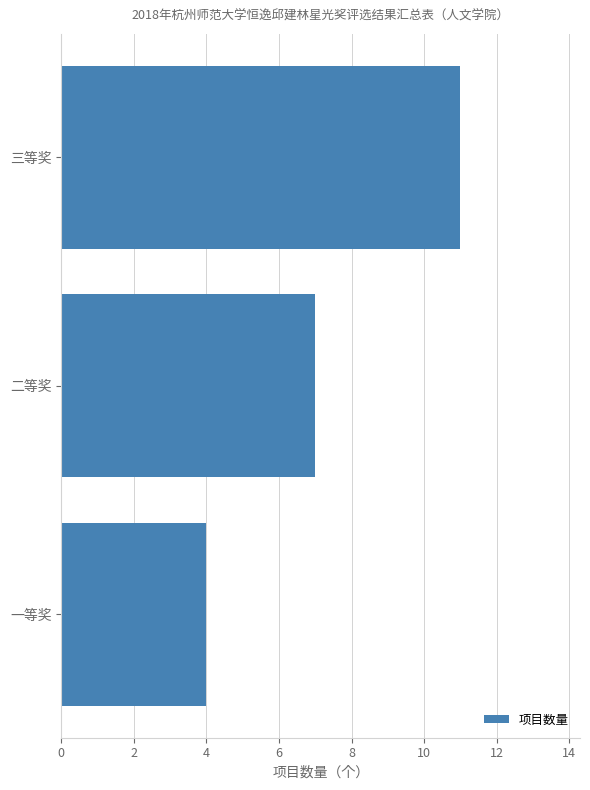

What is the minimum value shown in the chart?

4